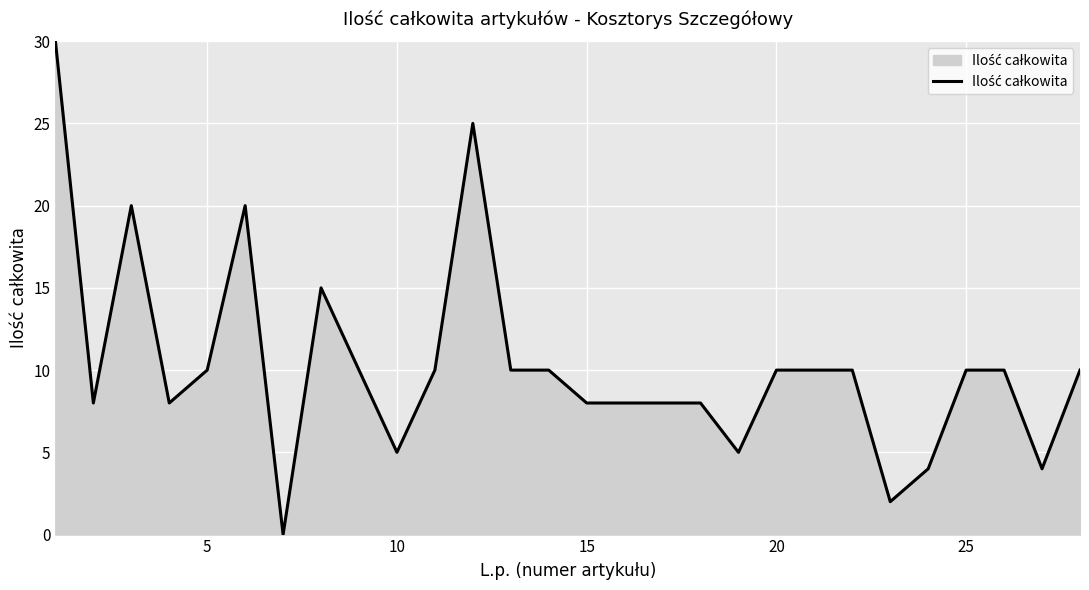

What is the difference between the maximum and minimum values?

30